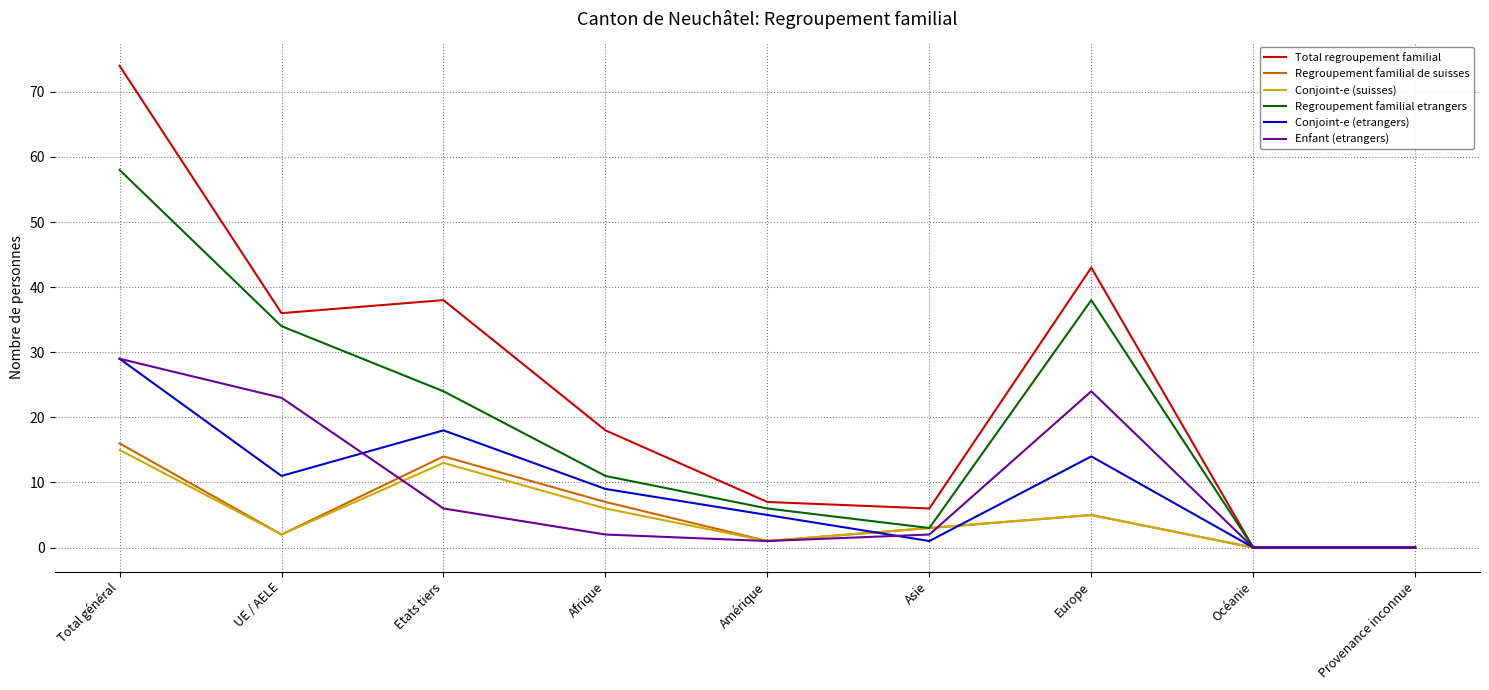

What is the greatest value displayed?

74